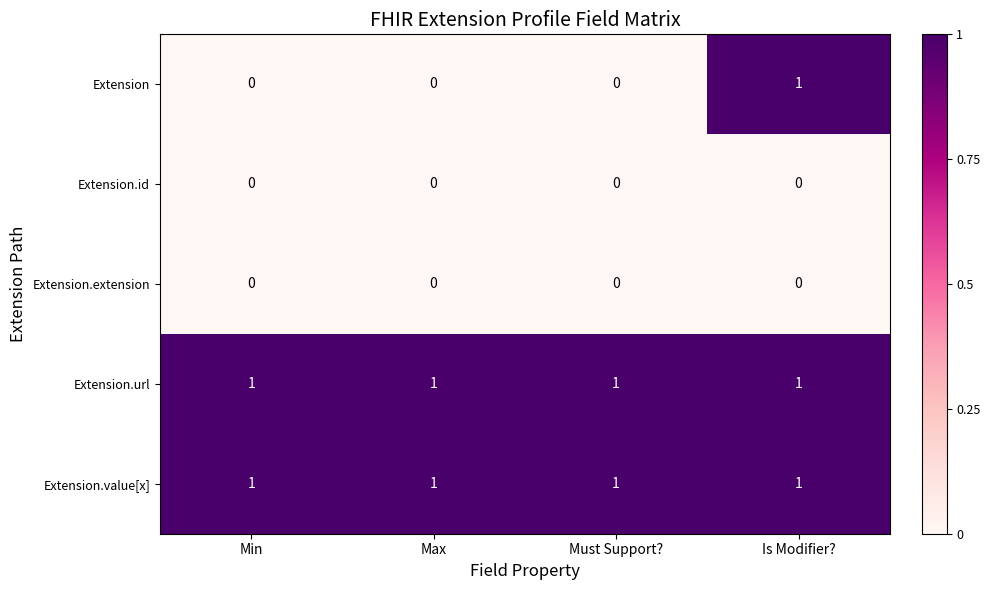

Reading right to left, what are all the values shown in this chart?

Extension: Is Modifier?=1	Must Support?=0	Max=0	Min=0
Extension.id: Is Modifier?=0	Must Support?=0	Max=0	Min=0
Extension.extension: Is Modifier?=0	Must Support?=0	Max=0	Min=0
Extension.url: Is Modifier?=1	Must Support?=1	Max=1	Min=1
Extension.value[x]: Is Modifier?=1	Must Support?=1	Max=1	Min=1